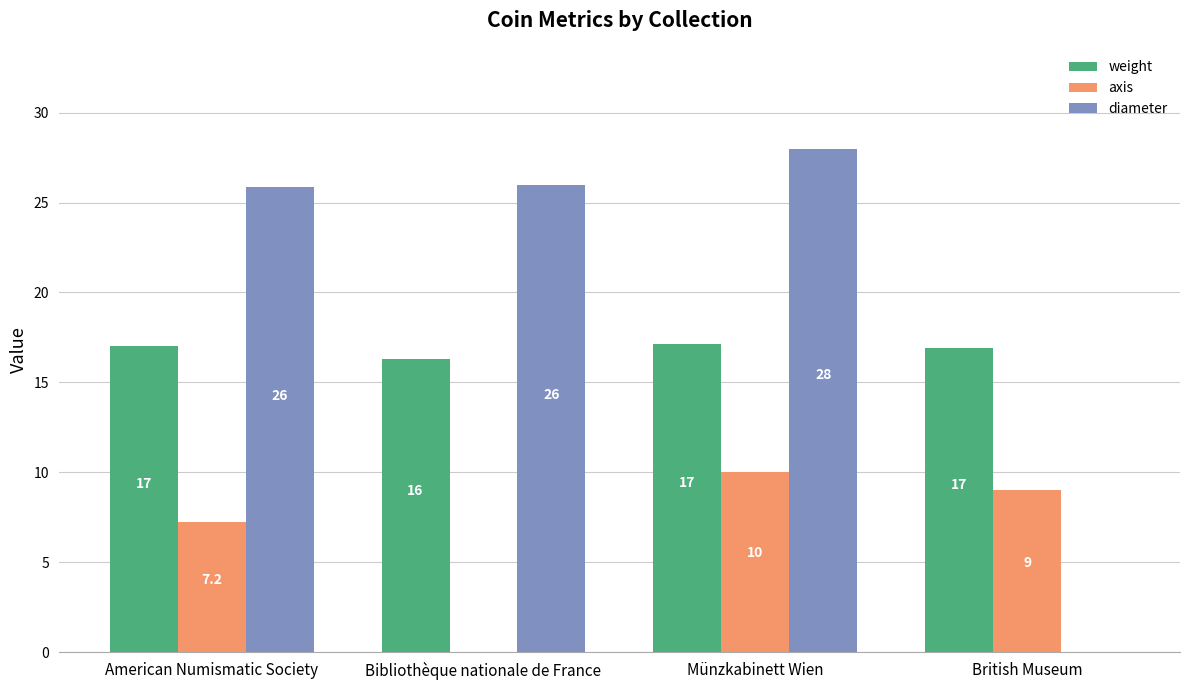

The diameter series shows 9.1 at American Numismatic Society. True or false?

False